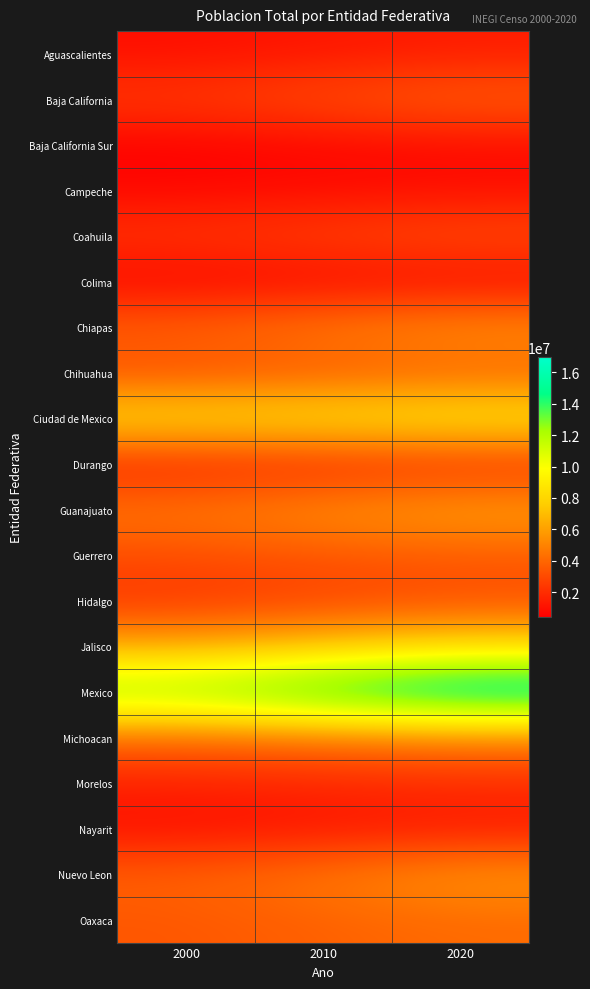

Reading left to right, extract all data points from this chart.

Aguascalientes: 2000=944285	2010=1184996	2020=1425607
Baja California: 2000=2487367	2010=3155070	2020=3769020
Baja California Sur: 2000=424041	2010=637026	2020=798447
Campeche: 2000=690689	2010=822441	2020=928363
Coahuila: 2000=2298070	2010=2748391	2020=3146771
Colima: 2000=542627	2010=650555	2020=731391
Chiapas: 2000=3920892	2010=4796580	2020=5543828
Chihuahua: 2000=3052907	2010=3406465	2020=3741869
Ciudad de Mexico: 2000=8605239	2010=8851080	2020=9209944
Durango: 2000=1448661	2010=1632934	2020=1832650
Guanajuato: 2000=4663032	2010=5486372	2020=6166934
Guerrero: 2000=3079649	2010=3388768	2020=3540685
Hidalgo: 2000=2235591	2010=2665018	2020=3082841
Jalisco: 2000=6322002	2010=7350682	2020=8348151
Mexico: 2000=13096686	2010=15175862	2020=16992418
Michoacan: 2000=3985667	2010=4351037	2020=4748846
Morelos: 2000=1555296	2010=1777227	2020=1971520
Nayarit: 2000=920185	2010=1084979	2020=1235456
Nuevo Leon: 2000=3834141	2010=4653458	2020=5784442
Oaxaca: 2000=3438765	2010=3801962	2020=4132148